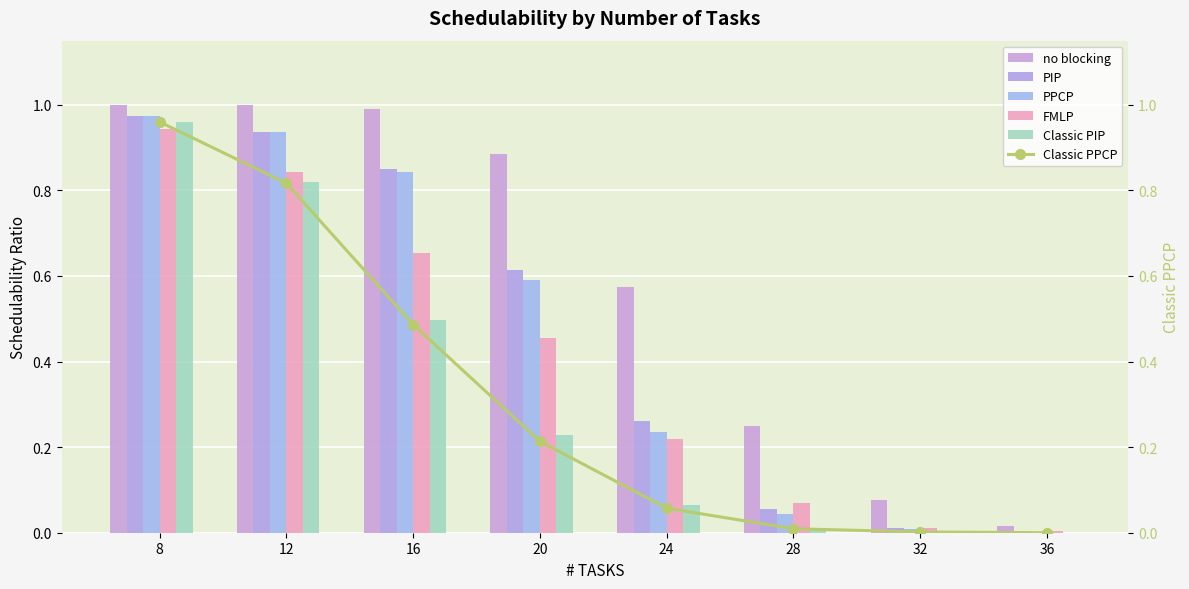

What value does the PIP series have at 28?

0.1